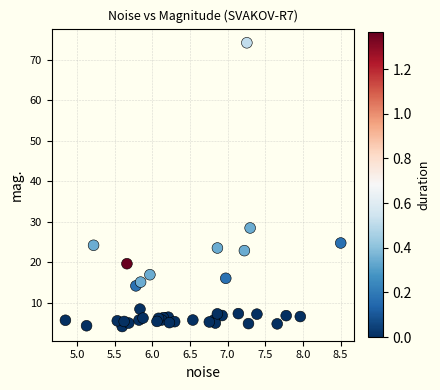

What Y value in the scatter plot is closest to 39?

28.5